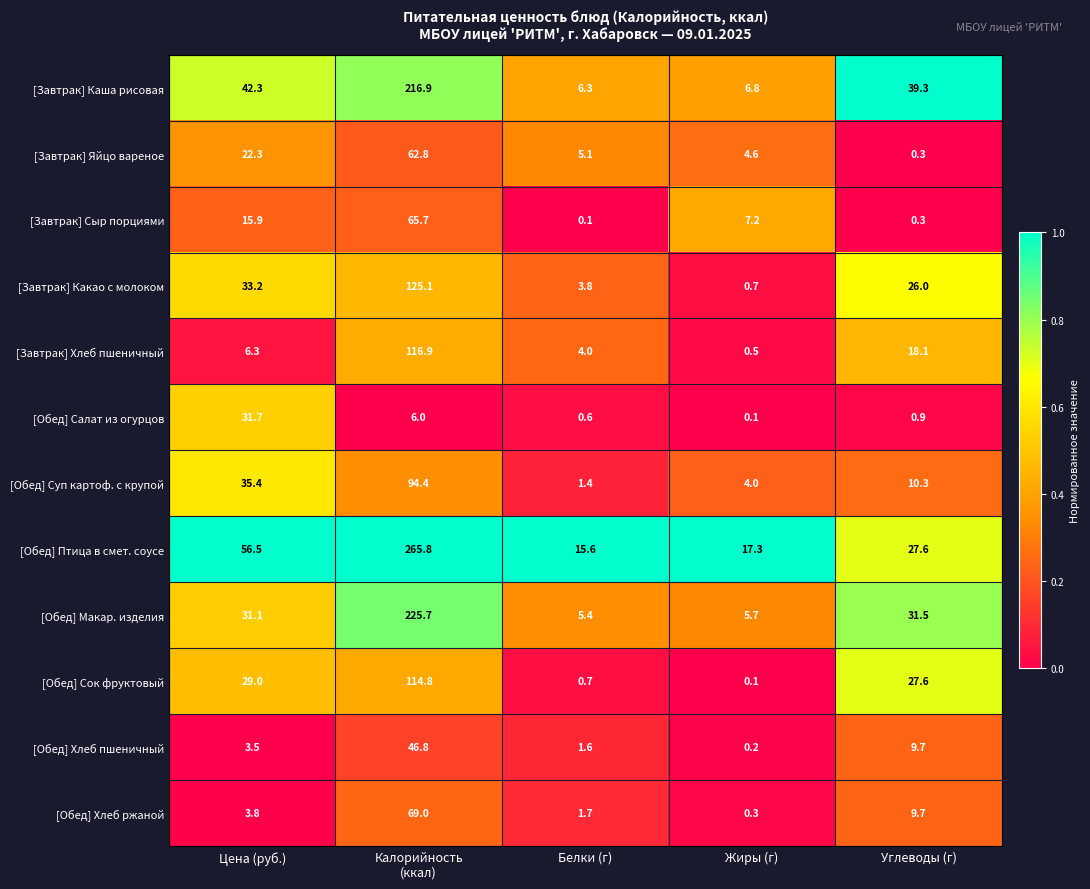

What is the greatest value displayed?

265.8